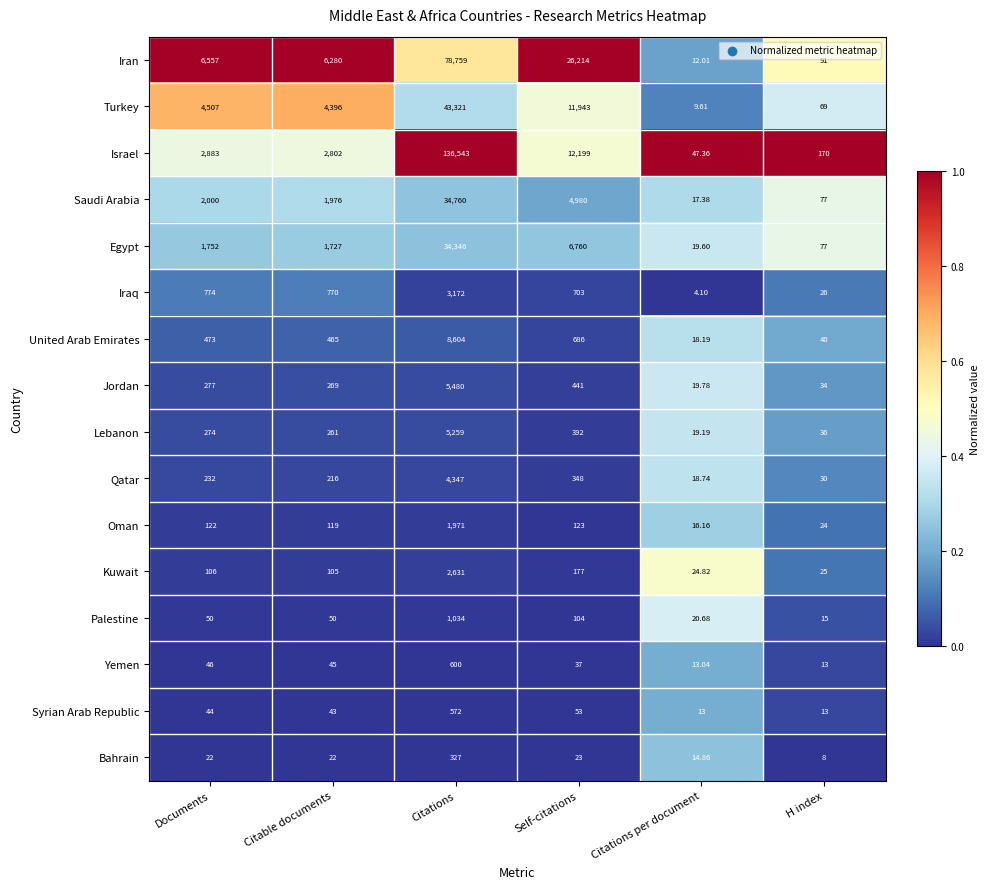

Rank the series at Documents from highest to lowest value.

Iran, Turkey, Israel, Saudi Arabia, Egypt, Iraq, United Arab Emirates, Jordan, Lebanon, Qatar, Oman, Kuwait, Palestine, Yemen, Syrian Arab Republic, Bahrain